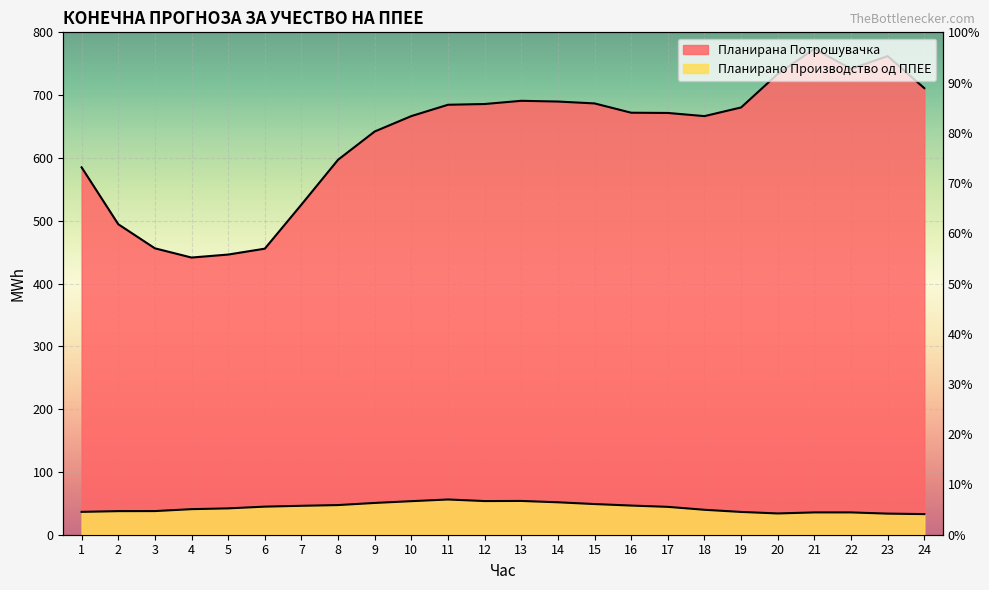

What value does the Планирана Потрошувачка series have at 12?

685.9